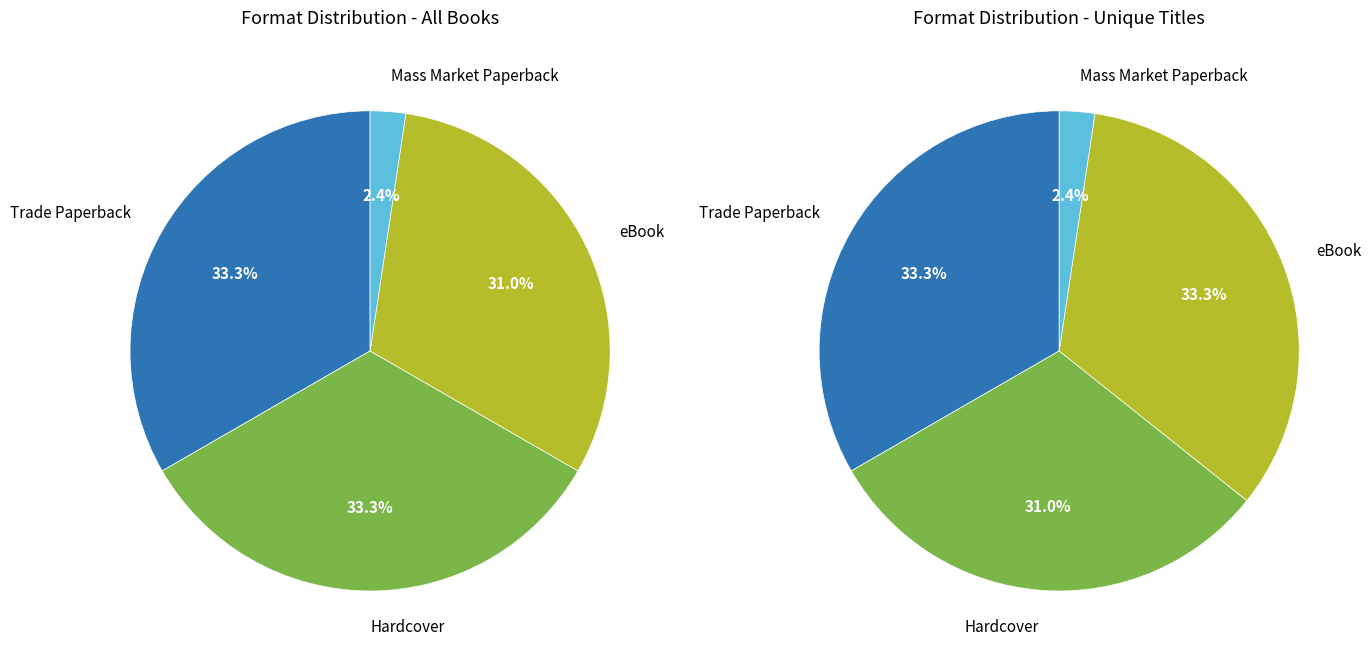

Which slice is the smallest?

Mass Market Paperback